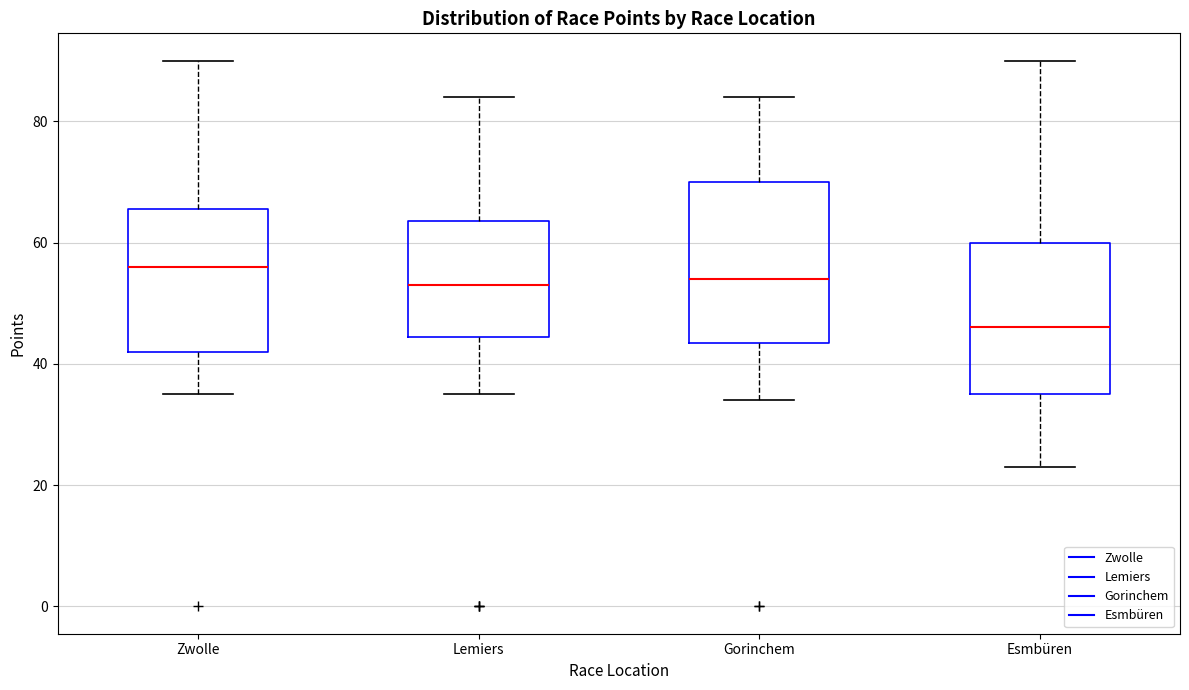

Which box has the highest median line?

Zwolle